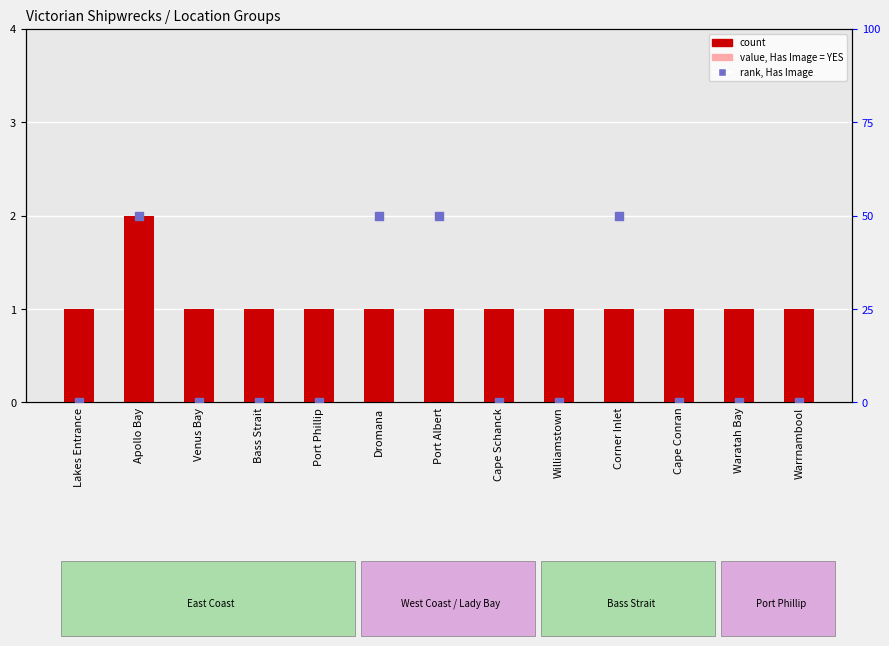

What is the total value across all series at Warrnambool?

1